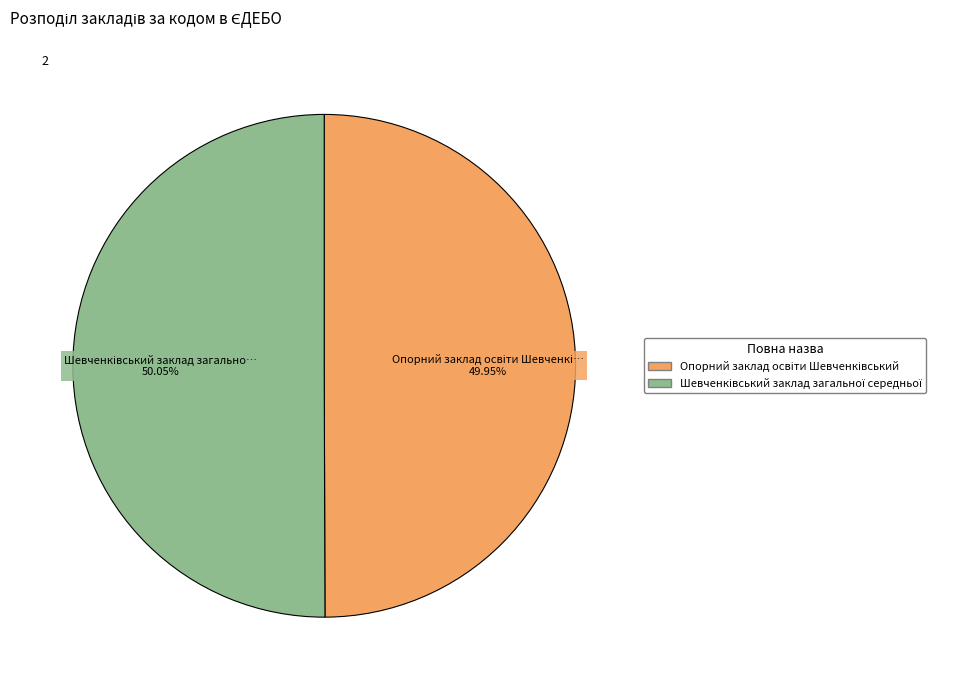

Is there any slice that represents more than half of the pie?

Yes